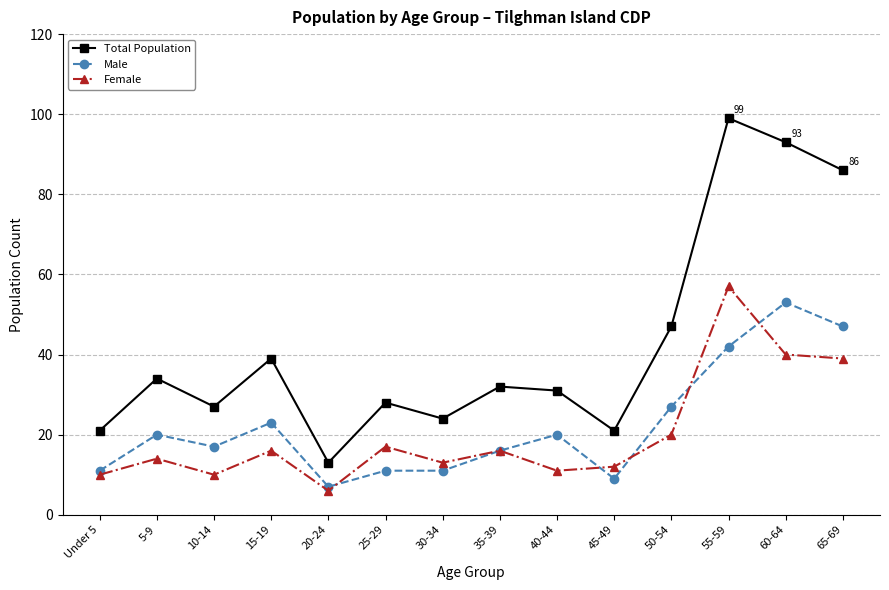

What is the sum of all Female values?

281